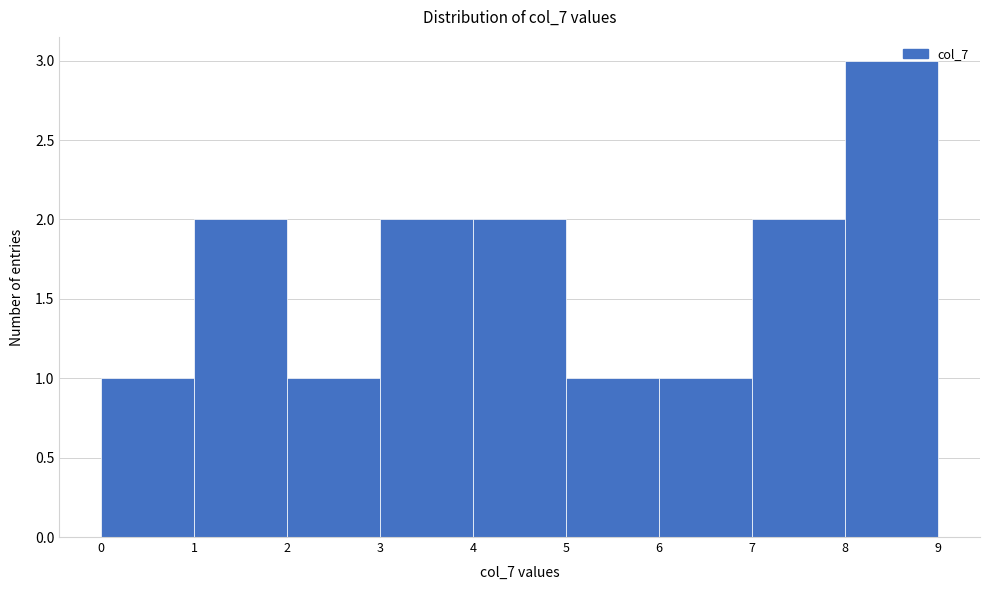

Reading left to right, extract all data points from this chart.

0=1	1=2	2=1	3=2	4=2	5=1	6=1	7=2	8=3